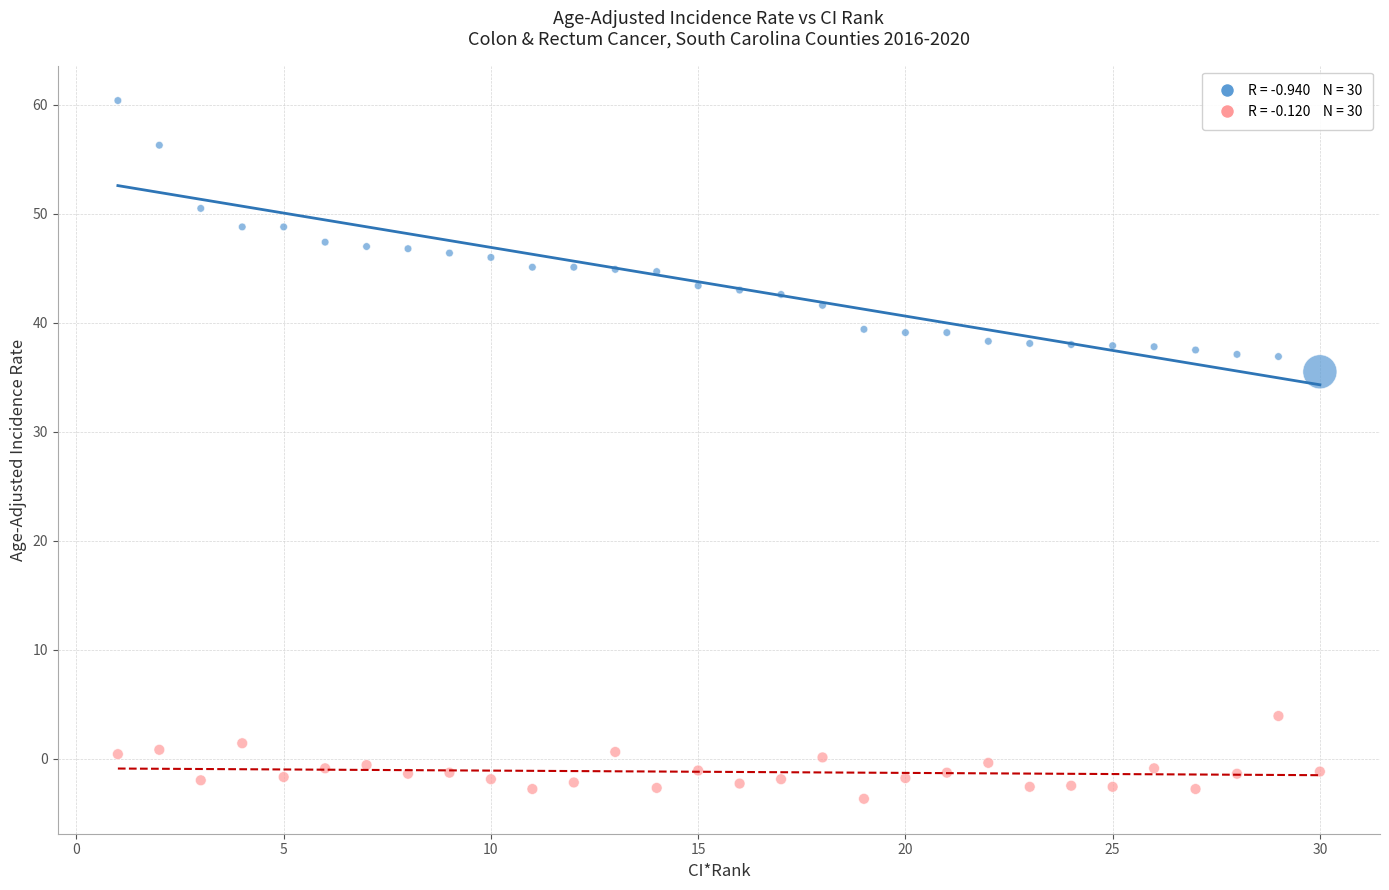

Across all series, what Y value is closest to 28?

35.5